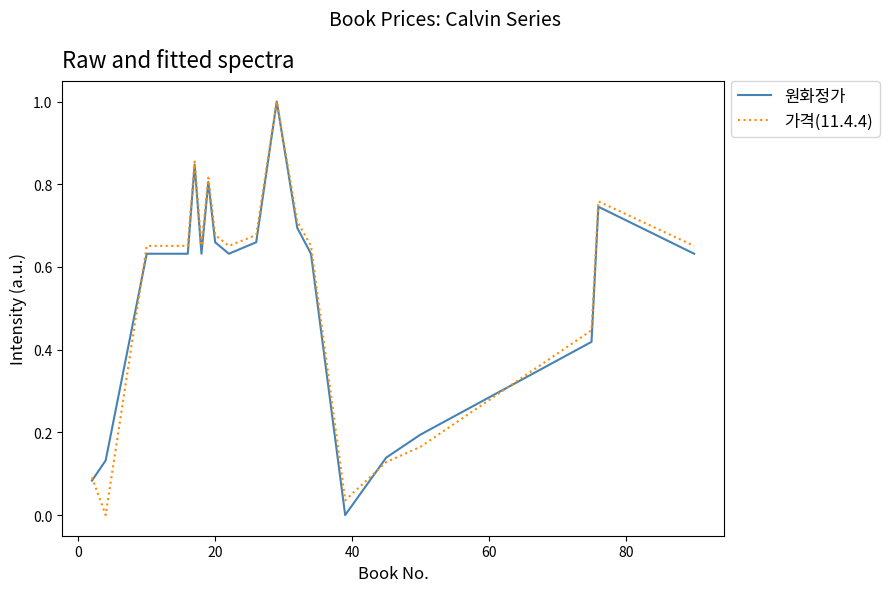

What is the maximum value for 원화정가?

1.0